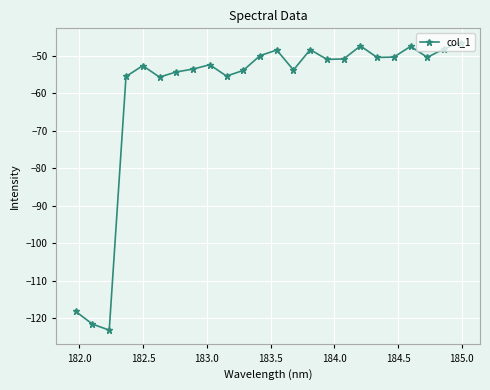

What is the sum of all values?

-1440.8